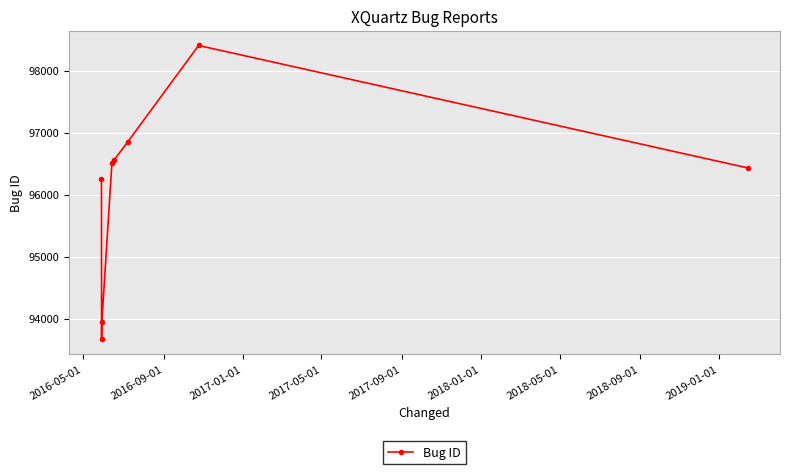

True or false: there are more than 0 points higher than both neighbors.

True